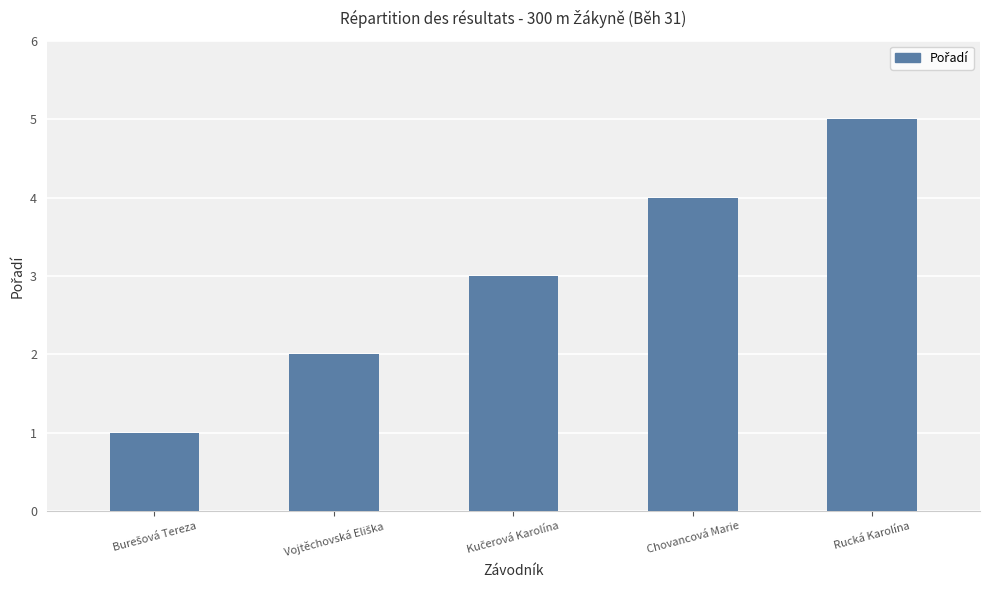

What is the label of the 1st bar from the right?

Rucká Karolína